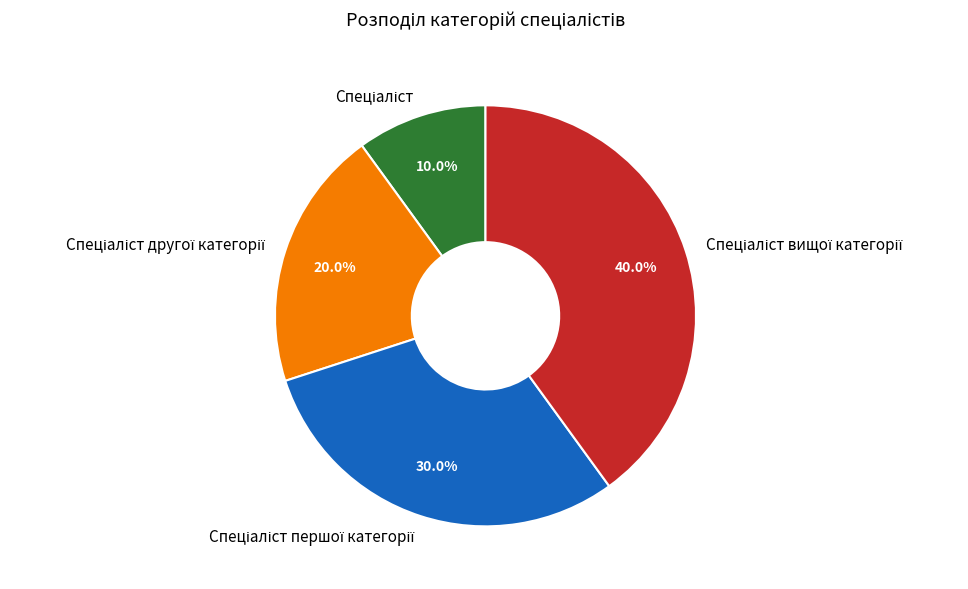

Is there a majority slice in this chart?

No